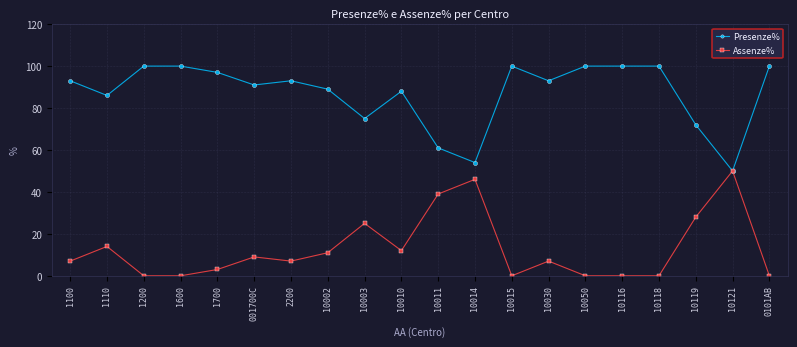

What is the spread (max minus min) of values at 1700?

94